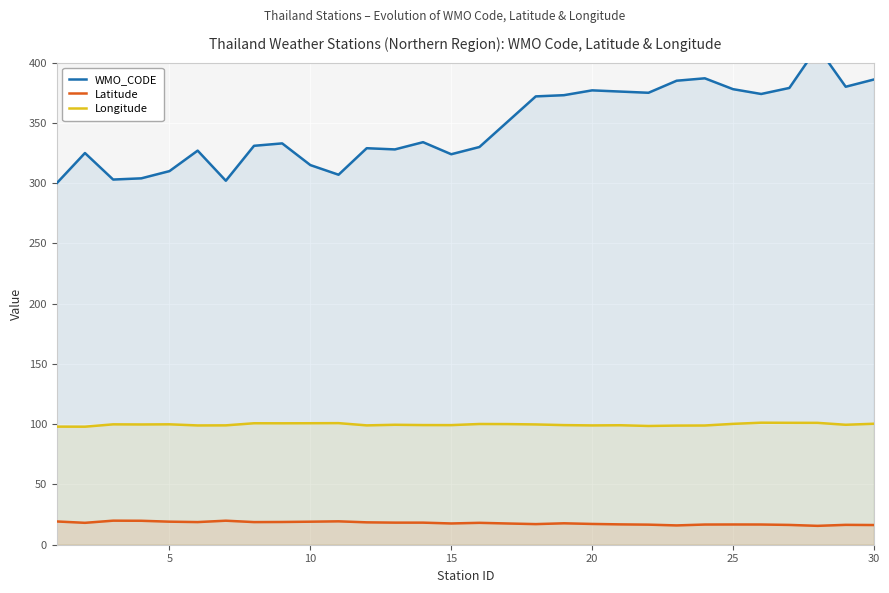

True or false: Latitude and Longitude cross at least once.

False